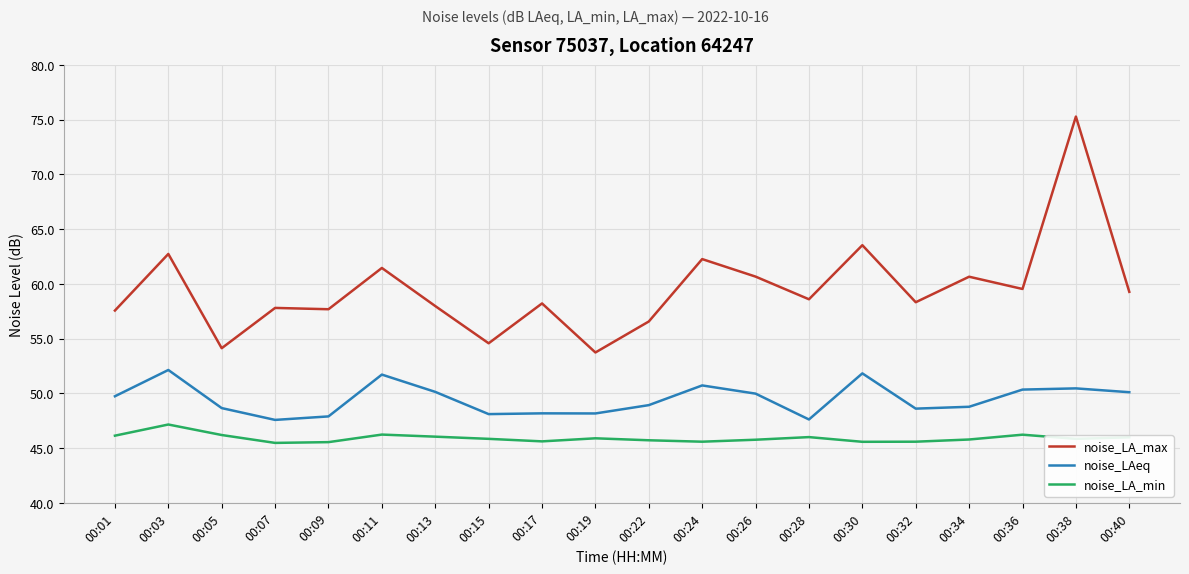

What is the lowest value of the noise_LAeq series?

47.6